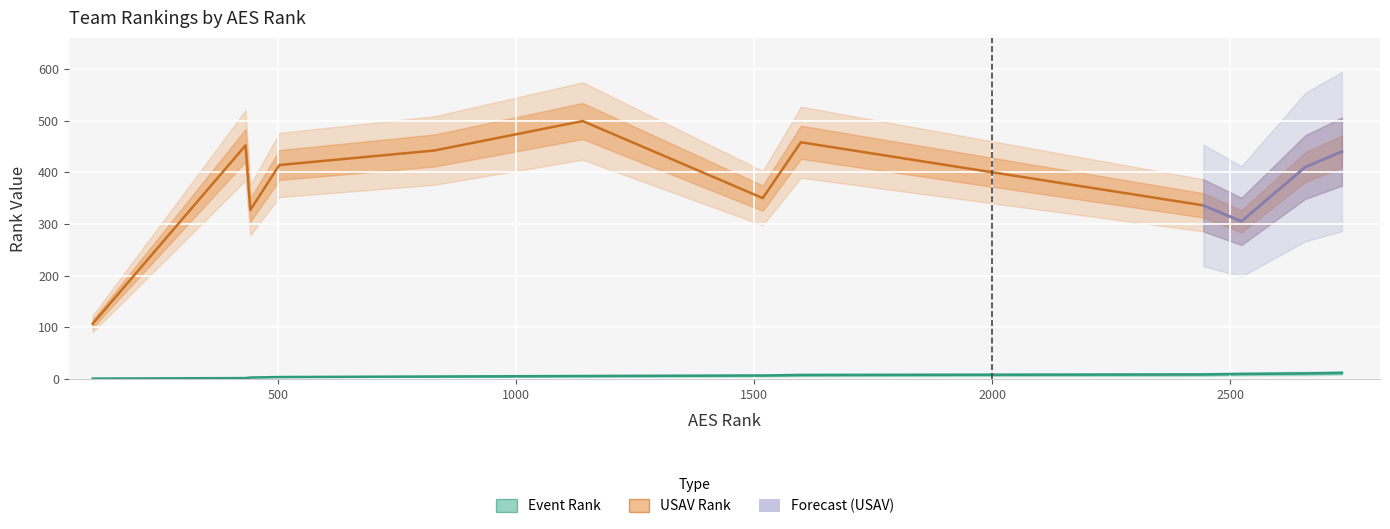

True or false: USAV Rank has more than 0 interior local peaks.

True